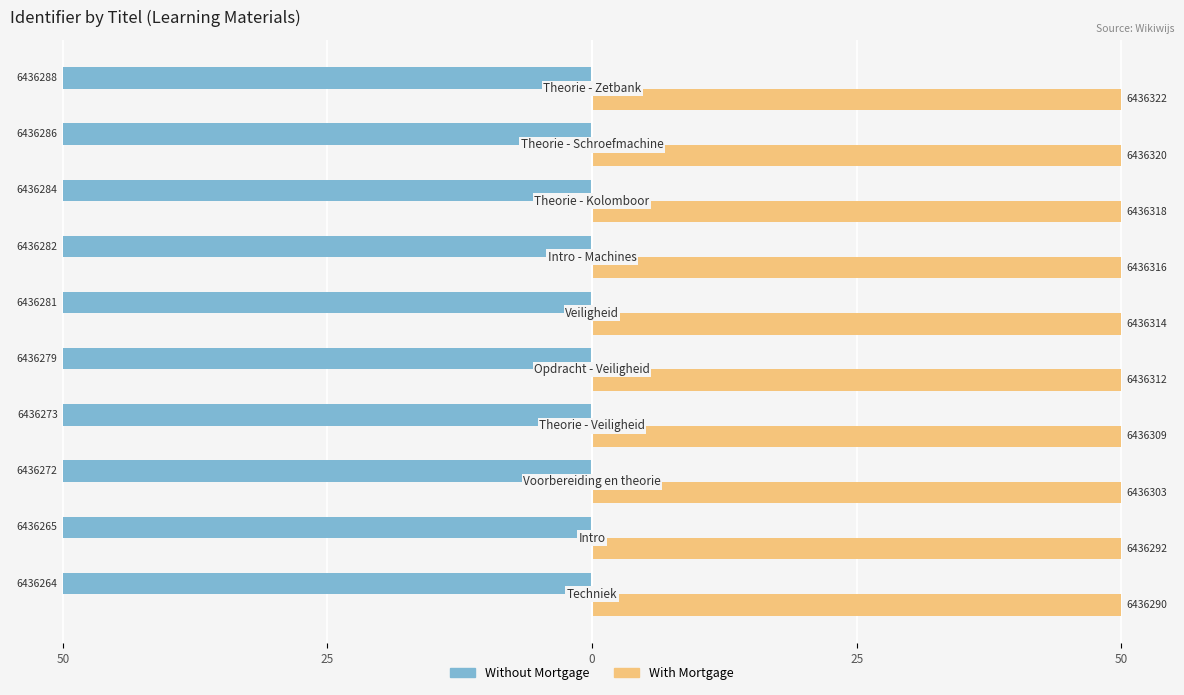

What are all the series names shown in the legend?

Without Mortgage, With Mortgage